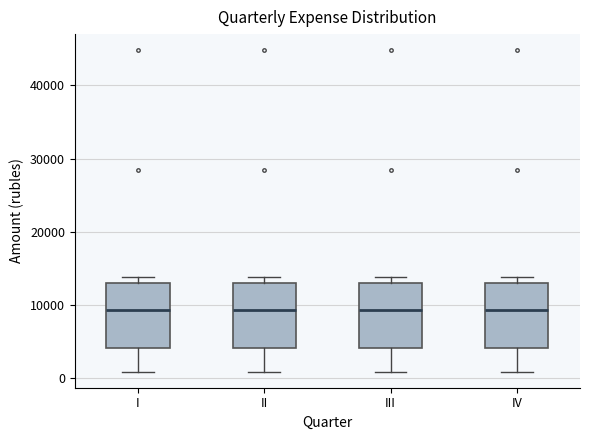

Where does the lower whisker of the box for II end on the y-axis? The values are not printed on the chart, so give them approximately, as read against the axis.

1000